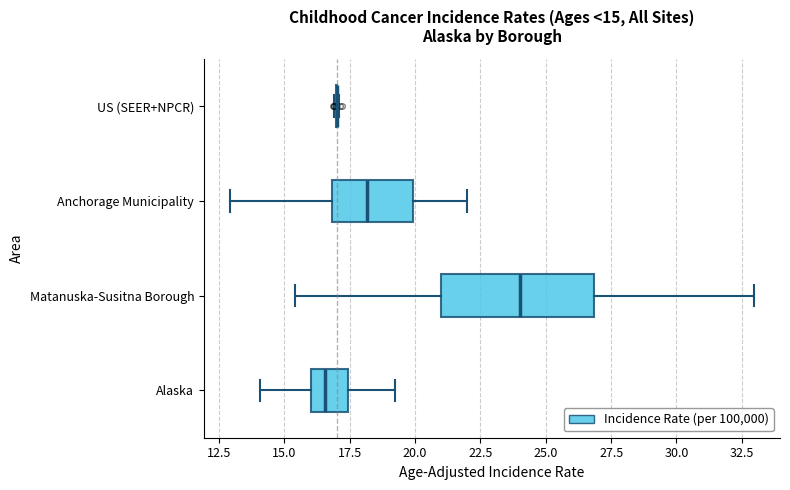

Which box is the widest, from its left edge to its right edge?

Matanuska-Susitna Borough